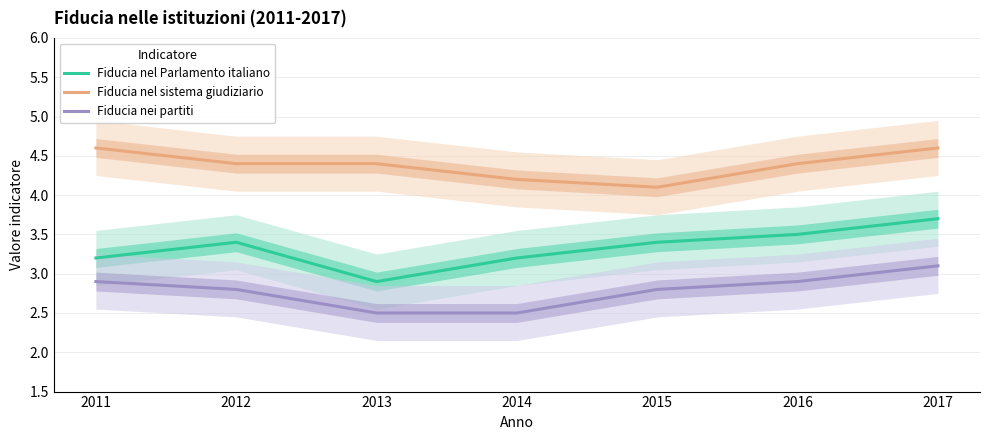

True or false: Fiducia nel Parlamento italiano has more than 2 points higher than both neighbors.

False